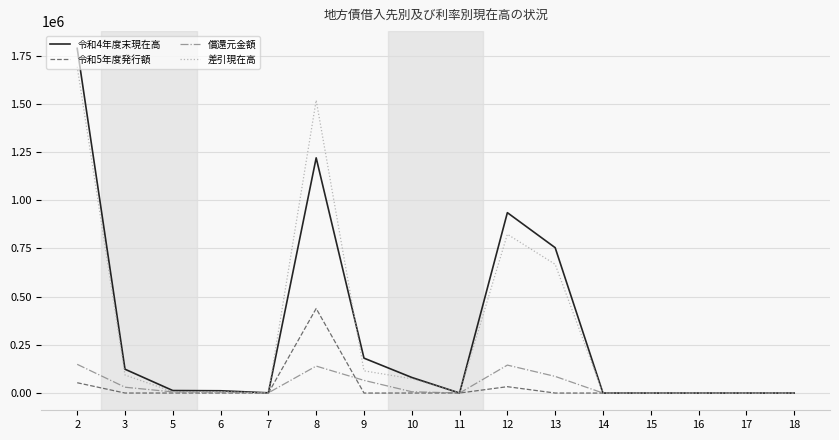

What is the highest value of the 償還元金額 series?

148924